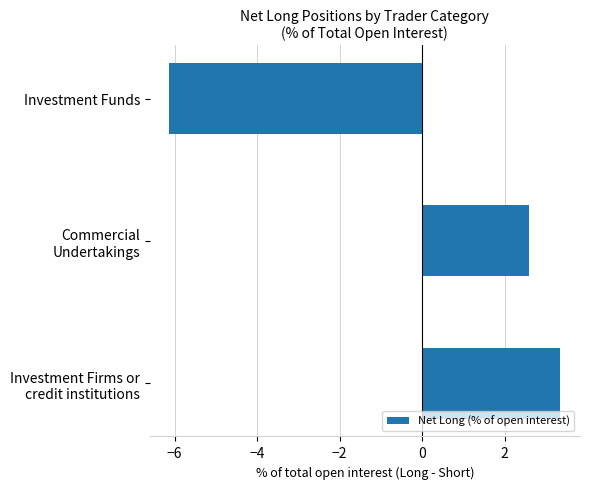

What is the difference between the second highest and minimum values?

8.7